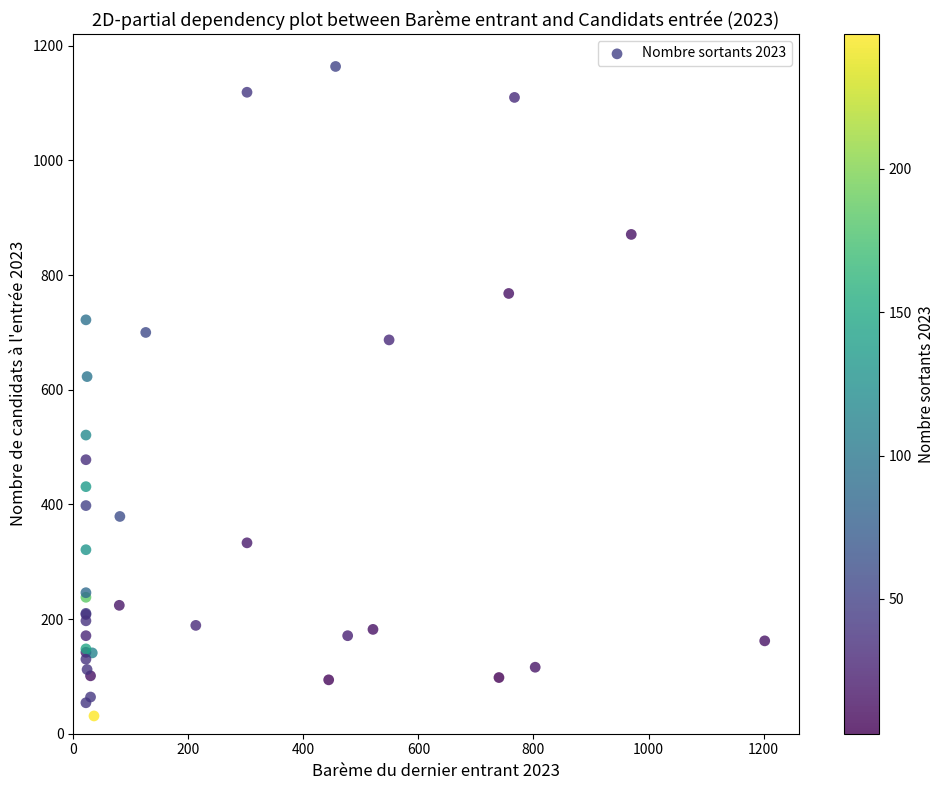

What Y value in the scatter plot is closest to 597?

623